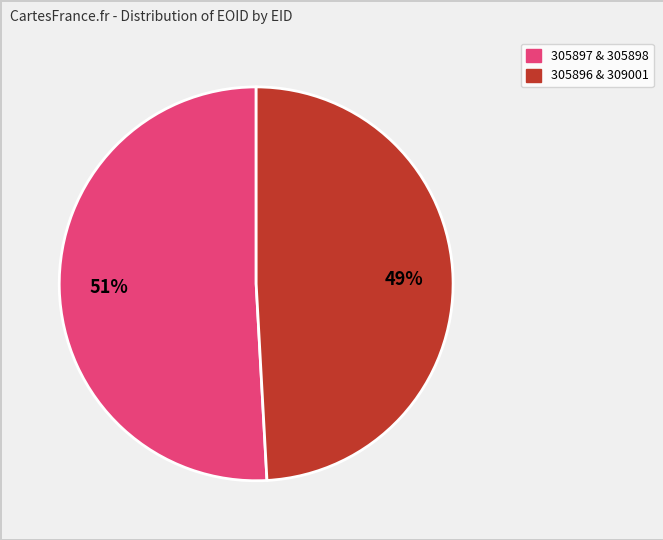

To the nearest percent, what is the average slice percentage?

50%